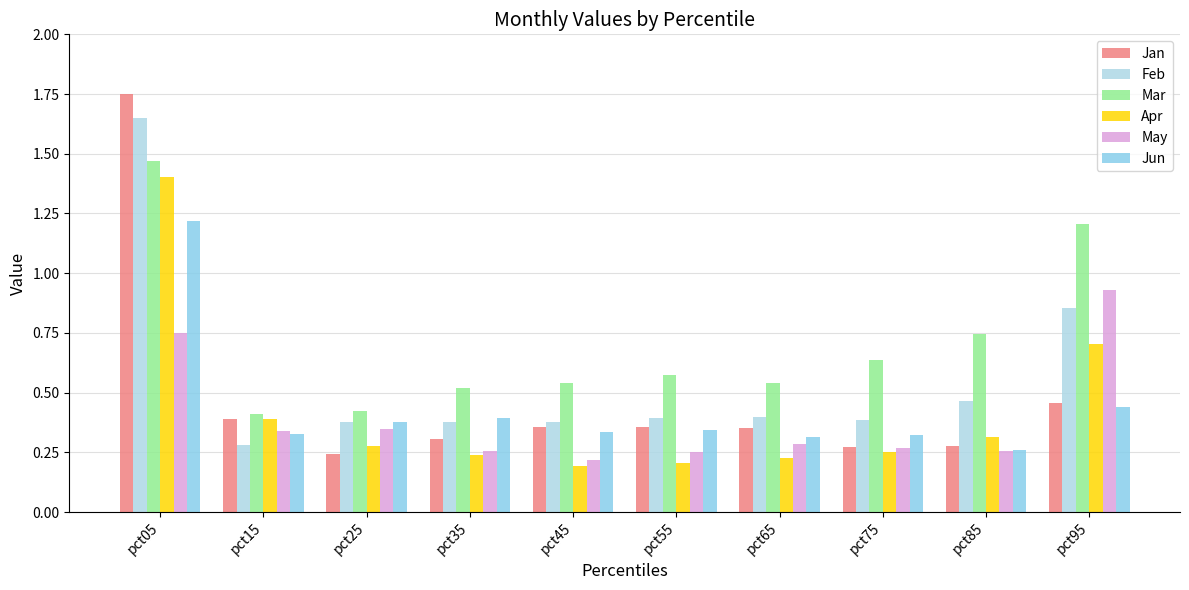

Is the value of Jun at pct25 greater than the value of Jan at pct25?

Yes